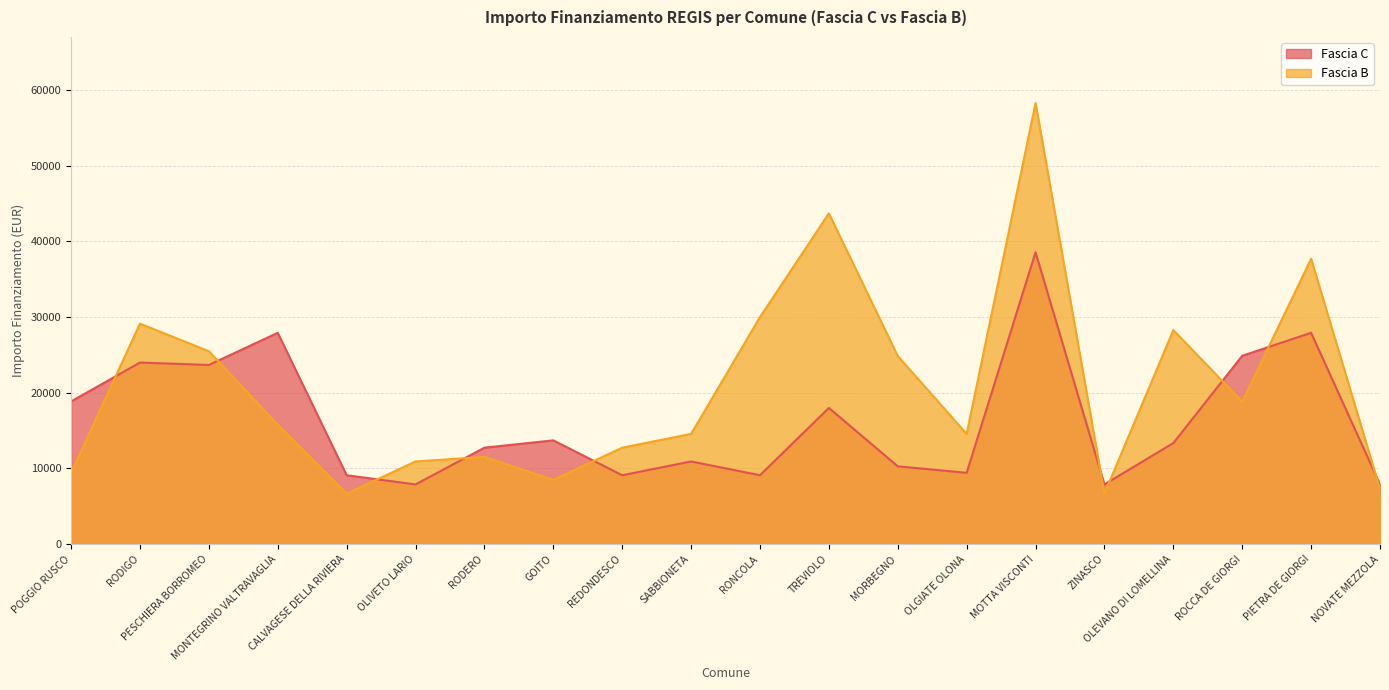

The value of Fascia C at MONTEGRINO VALTRAVAGLIA is 6780. True or false?

False